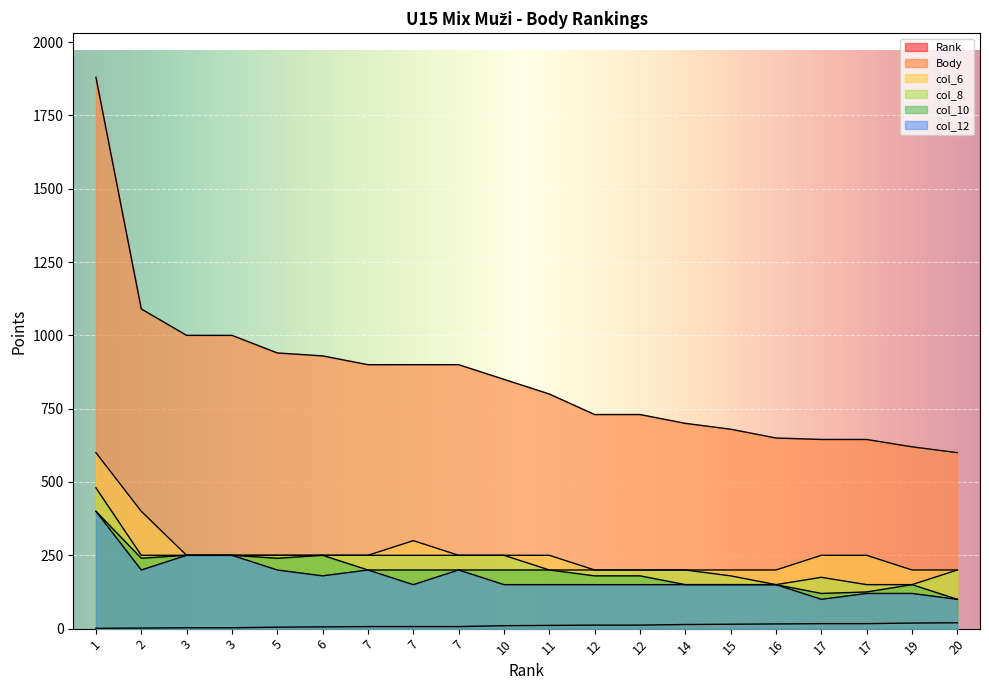

What is the average value of the col_8 series?

227